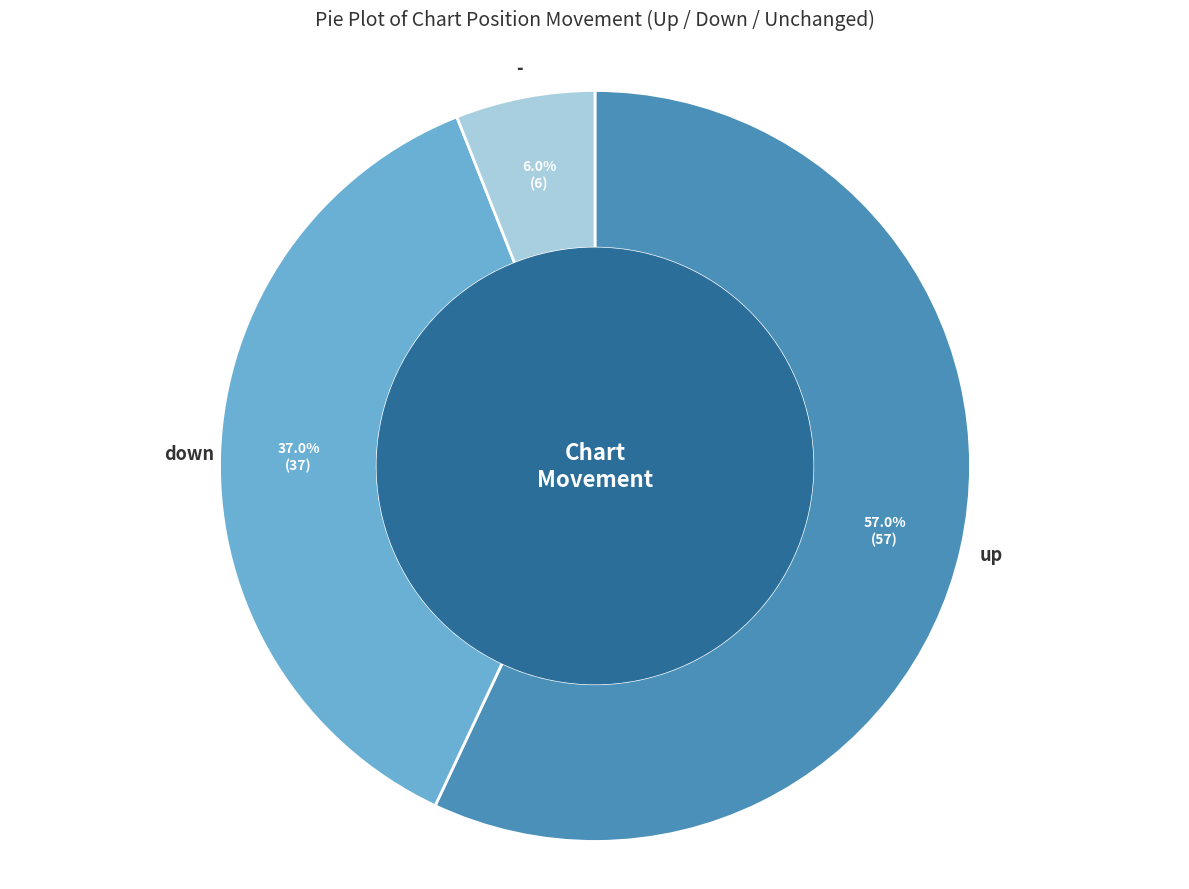

True or false: down accounts for 37% of the total.

True